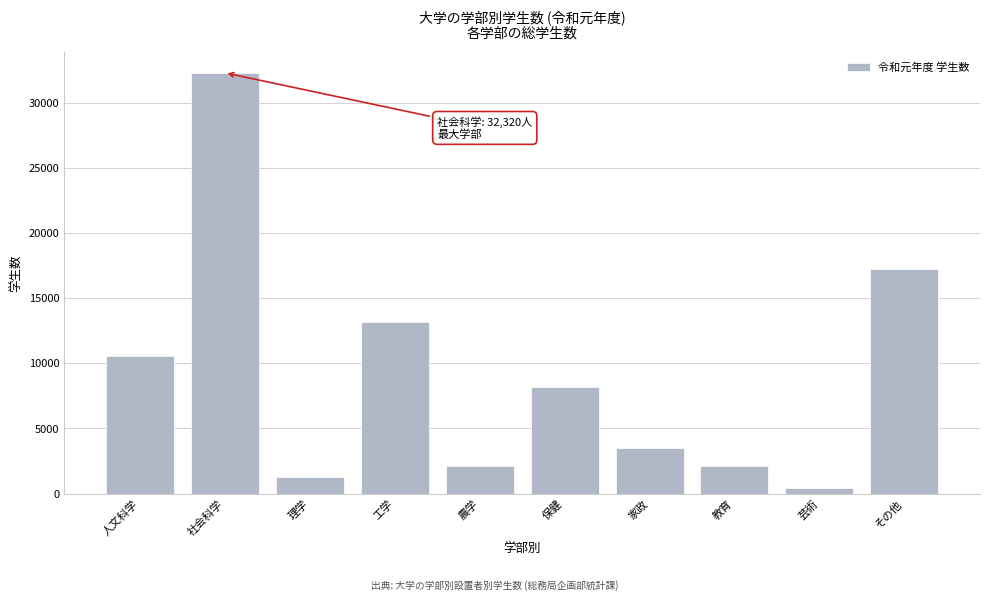

What is the difference between the second highest and second lowest values?

15990